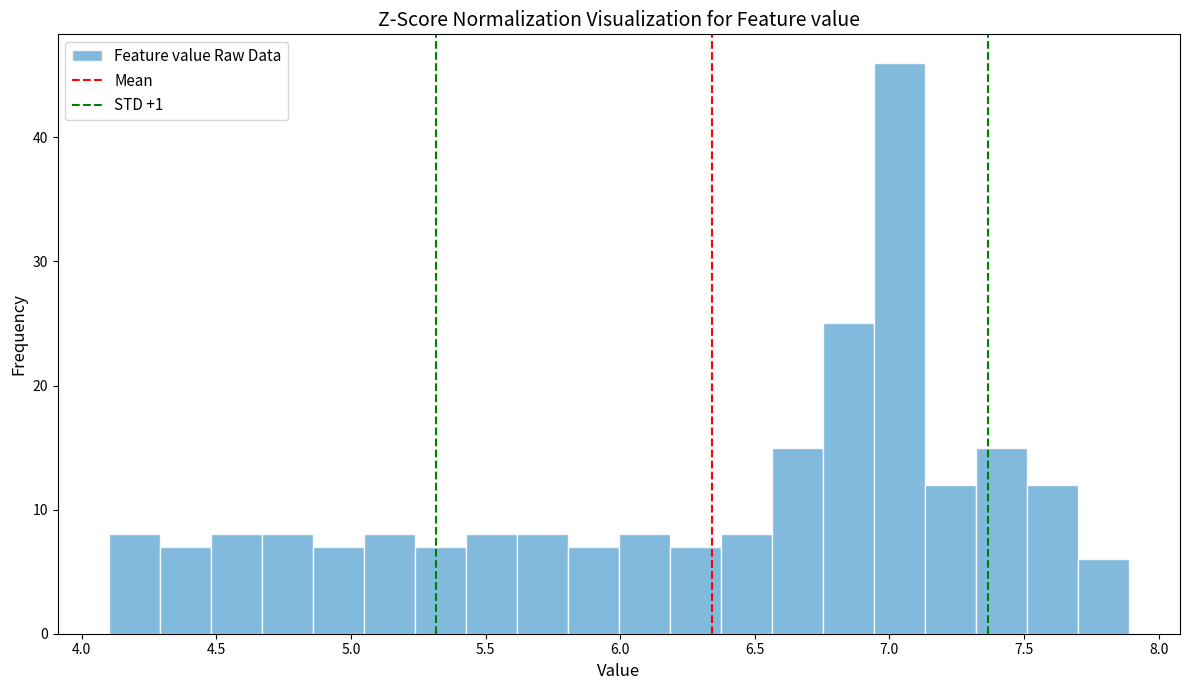

Read against the x-axis, roughly where is the centre of the tallest bar?

7.05